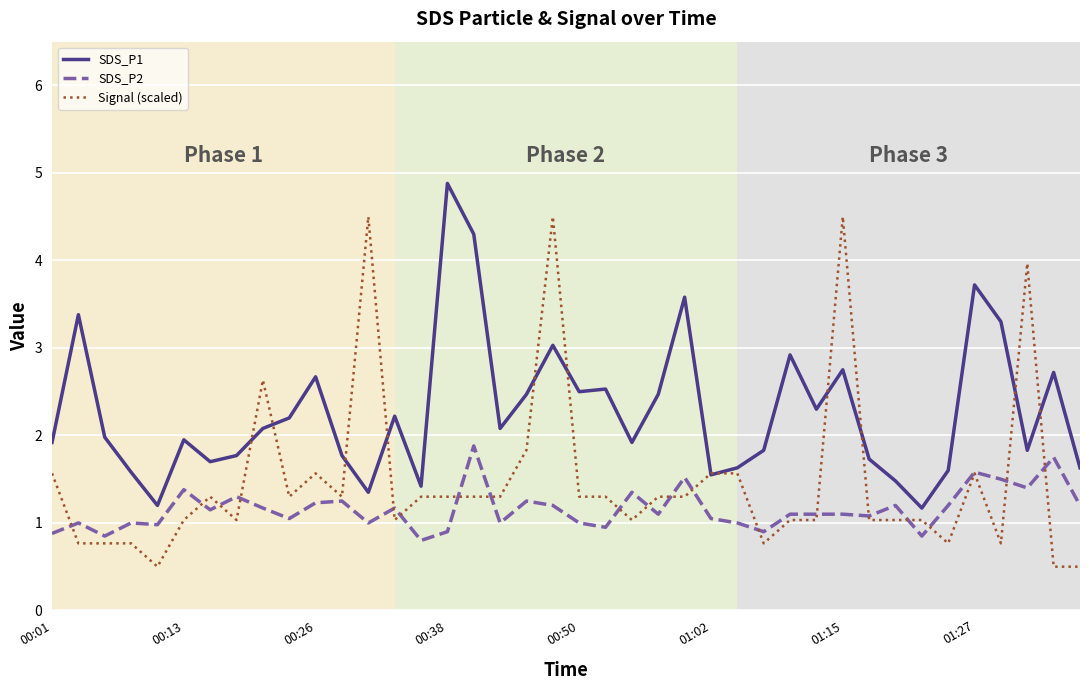

Rank the series by their average value, from lowest to highest.

SDS_P2, Signal (scaled), SDS_P1